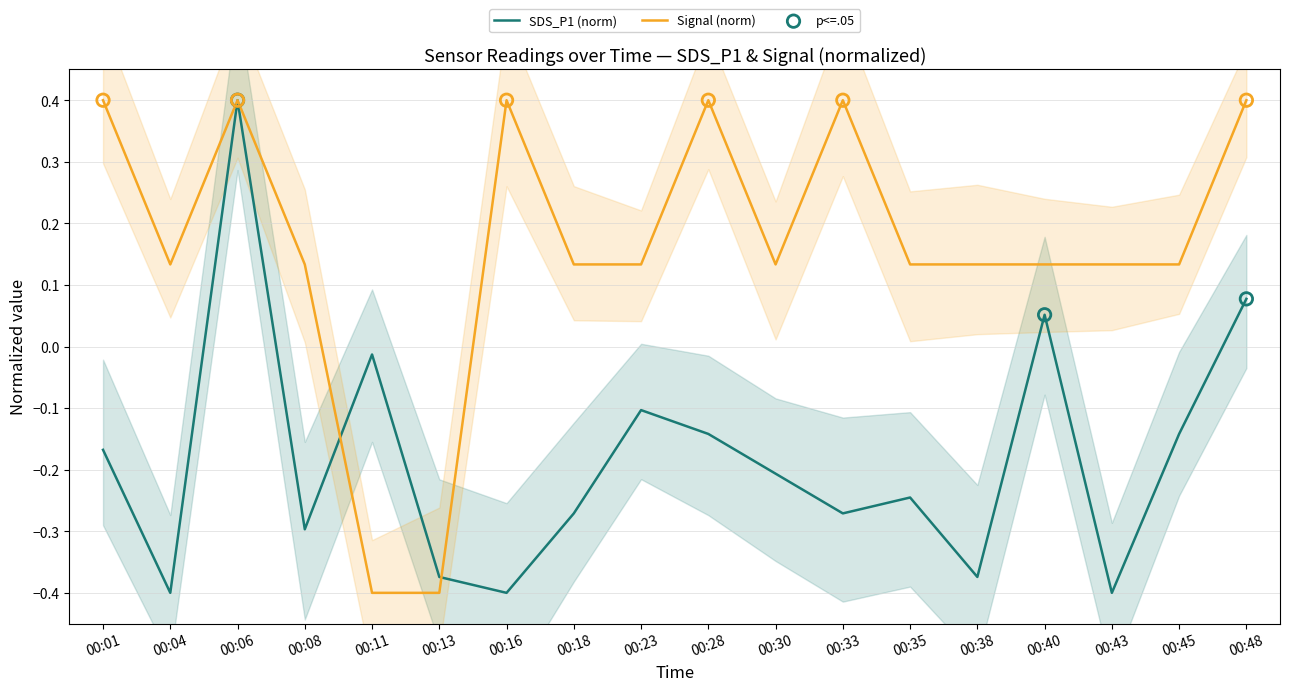

Where does the Signal (norm) series first go above 0?

00:01